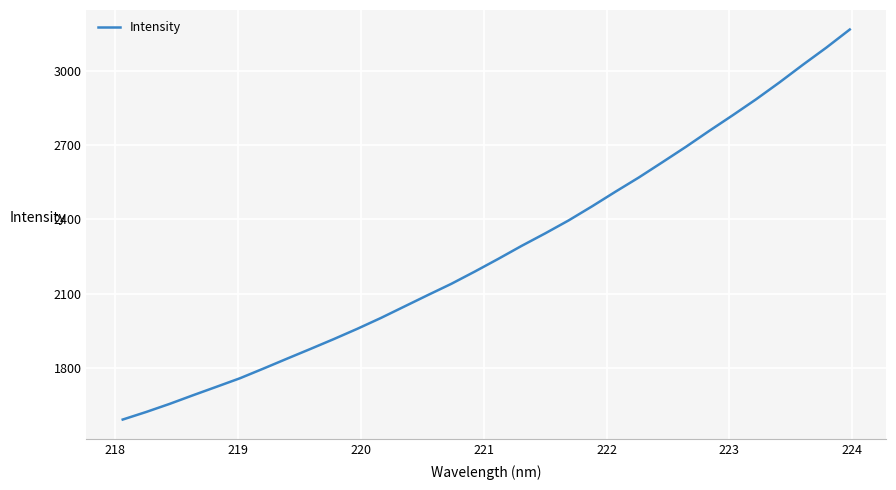

What is the maximum value shown in the chart?

3168.2